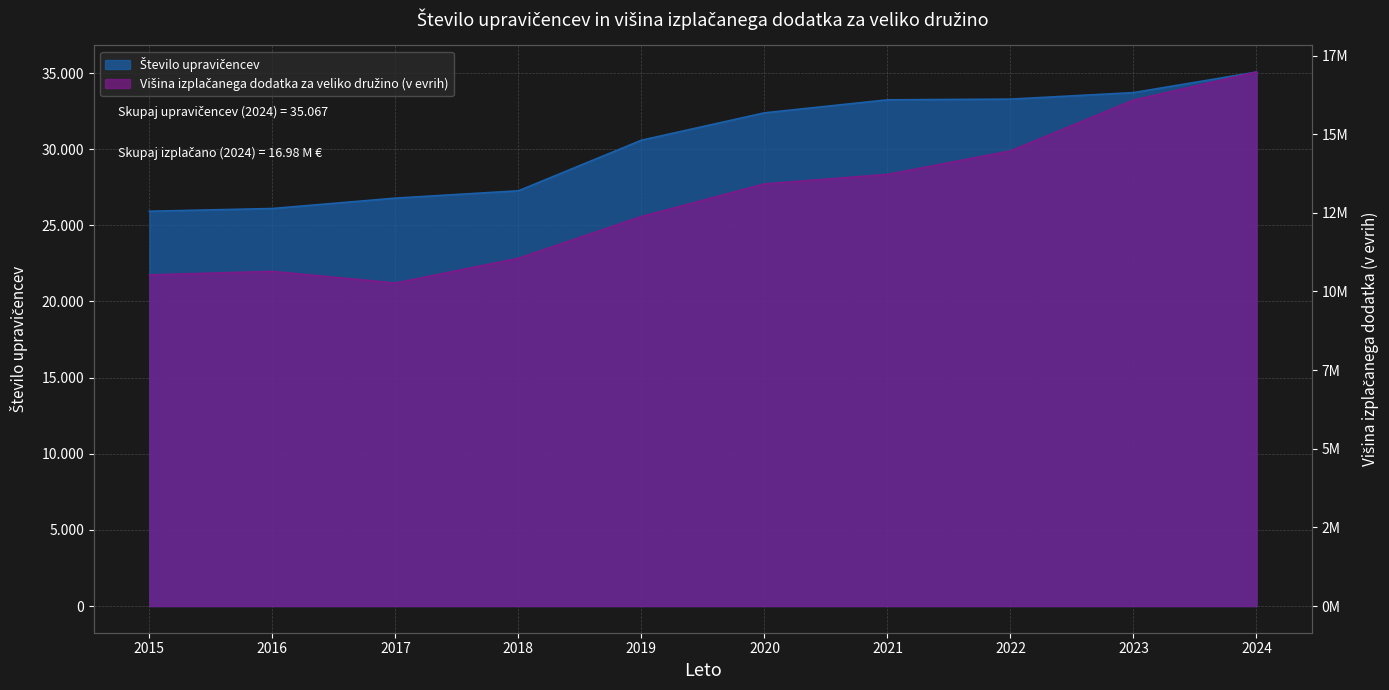

What is the difference between the Število upravičencev values at 2020 and 2017?

5601.0